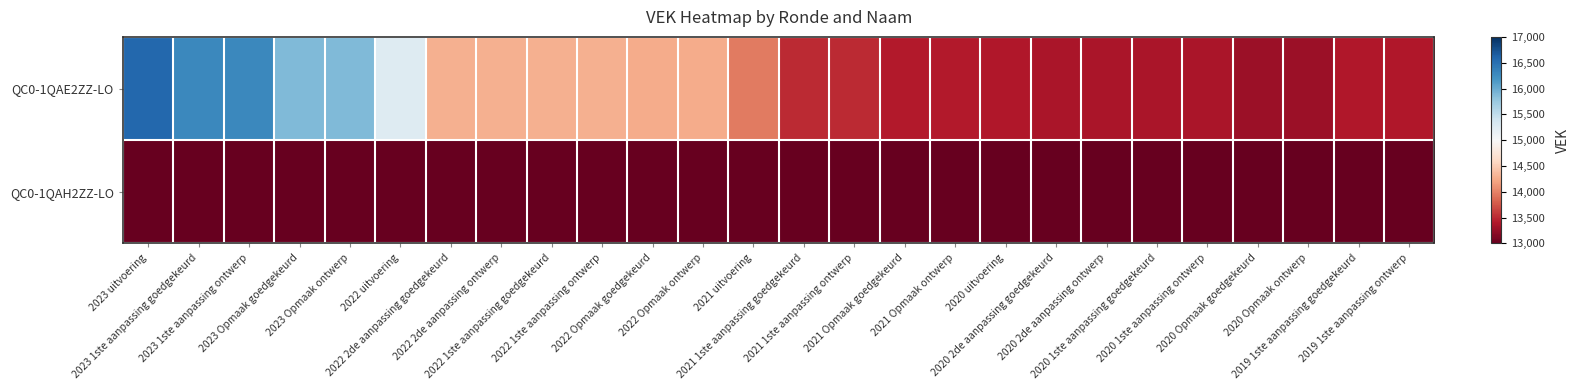

What is the total value across all series at 2022 1ste aanpassing ontwerp?

14290